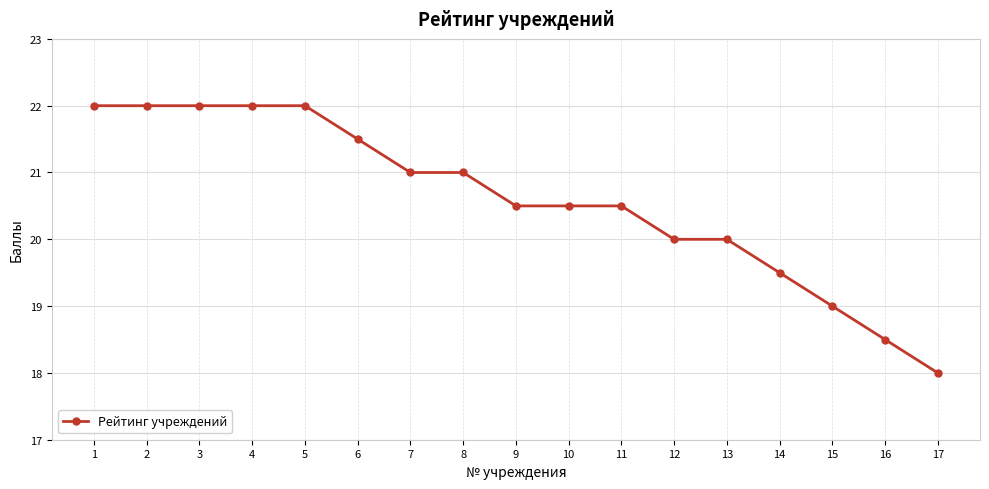

Reading right to left, transcribe all the data shown in this chart.

17=18.0	16=18.5	15=19.0	14=19.5	13=20.0	12=20.0	11=20.5	10=20.5	9=20.5	8=21.0	7=21.0	6=21.5	5=22.0	4=22.0	3=22.0	2=22.0	1=22.0